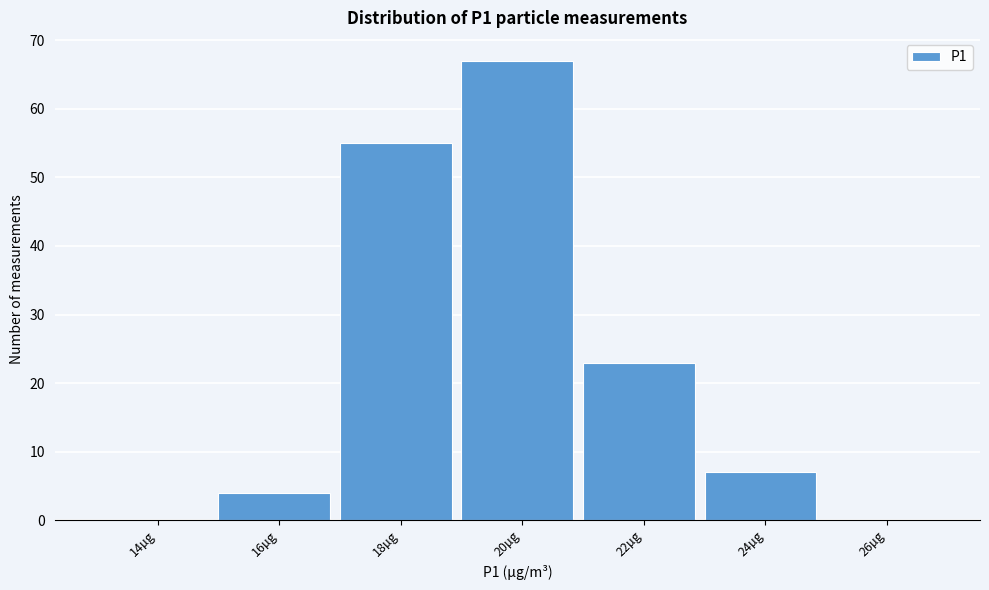

Reading left to right, what are all the values shown in this chart?

14µg=0	16µg=4	18µg=55	20µg=67	22µg=23	24µg=7	26µg=0